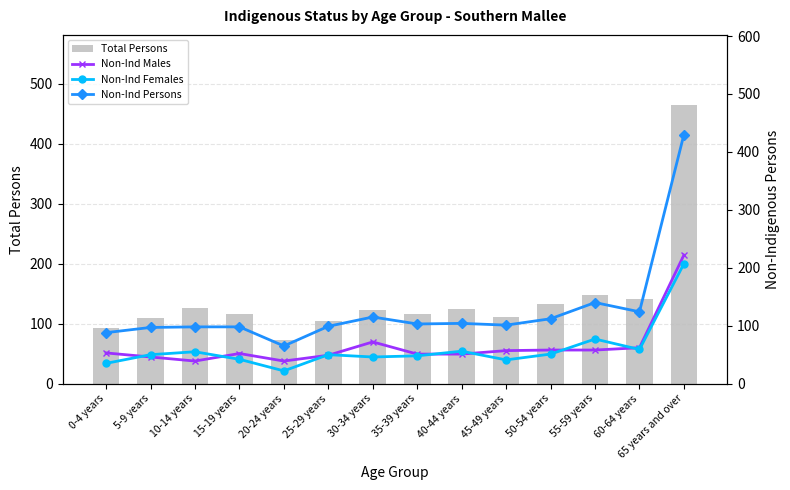

What is the total value across all series at 15-19 years?

308